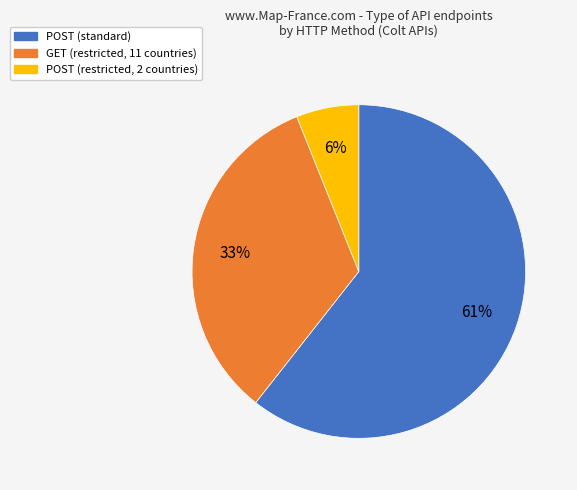

Does any single category account for the majority?

Yes